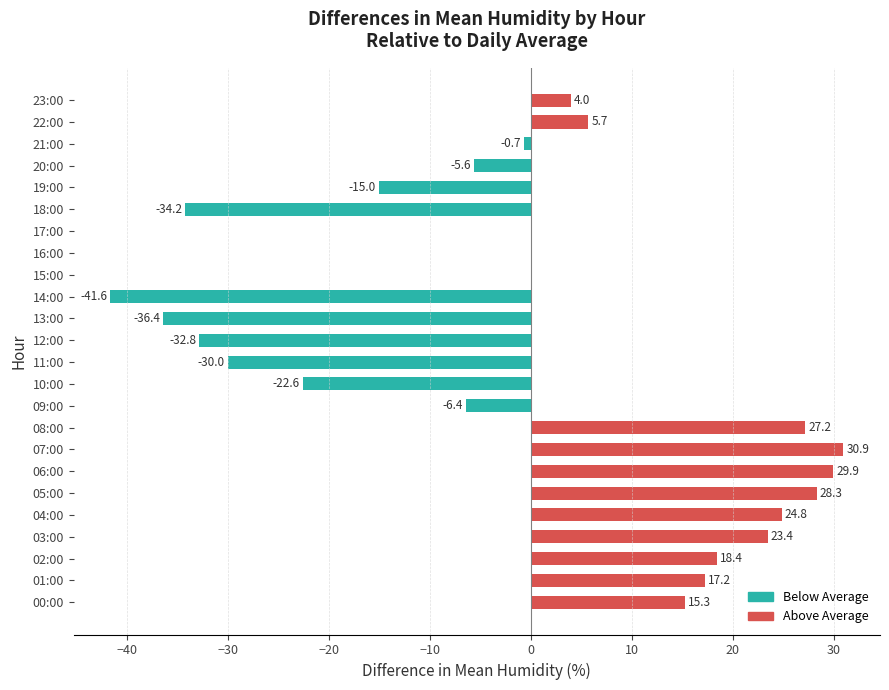

What is the maximum value shown in the chart?

30.9